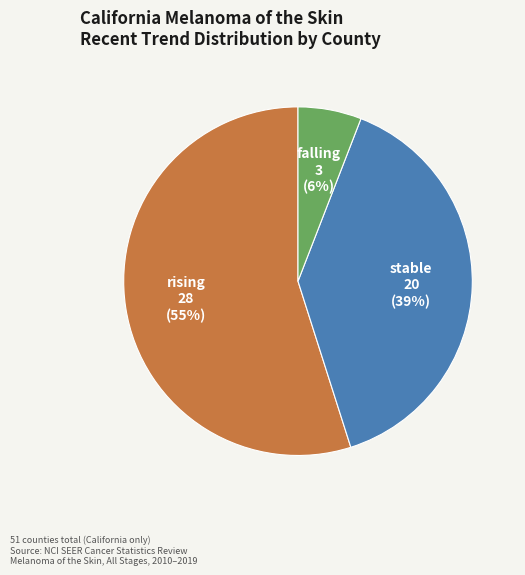

Is there any slice that represents more than half of the pie?

Yes